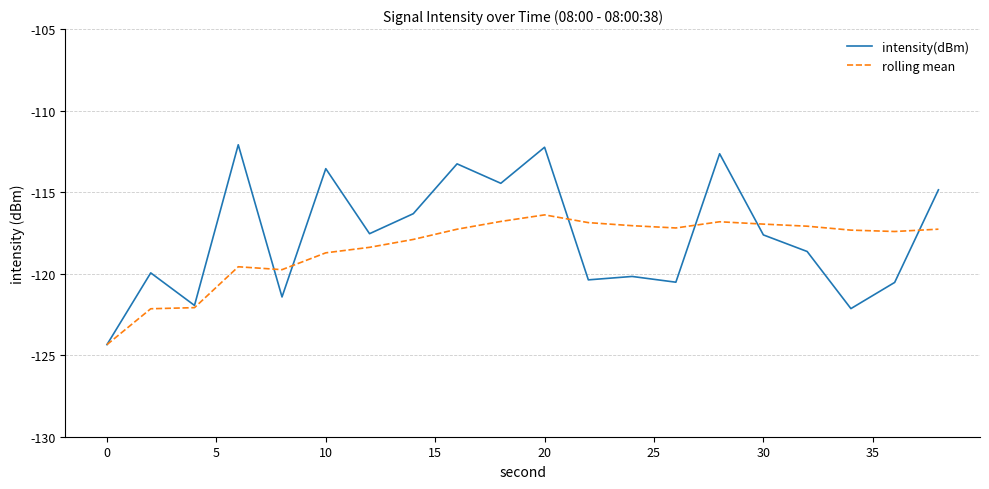

What is the greatest value displayed?

-112.1